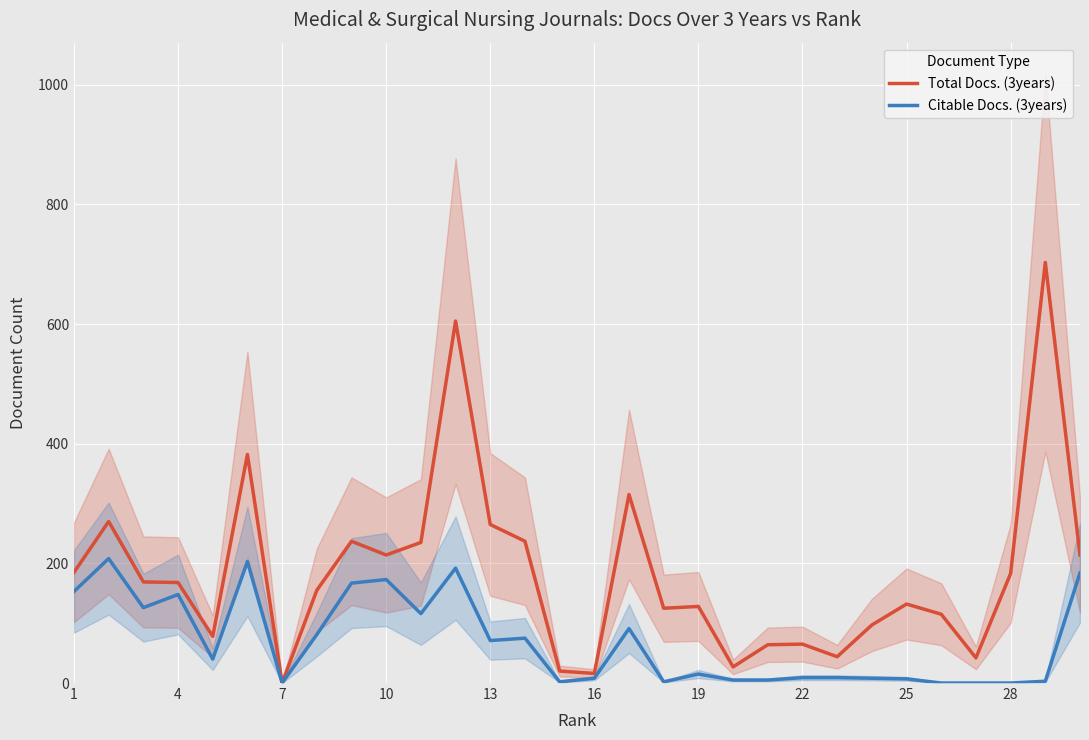

Count the number of categories in the chart.

30